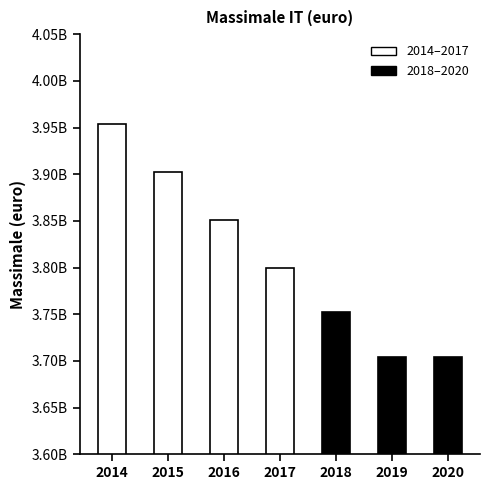

How many values are between 3704337000 and 3902039000?

6